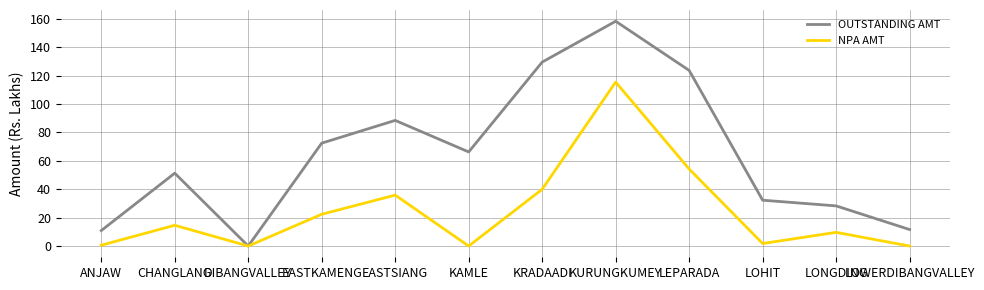

The value of NPA AMT at KRADAADI is 53.7. True or false?

False